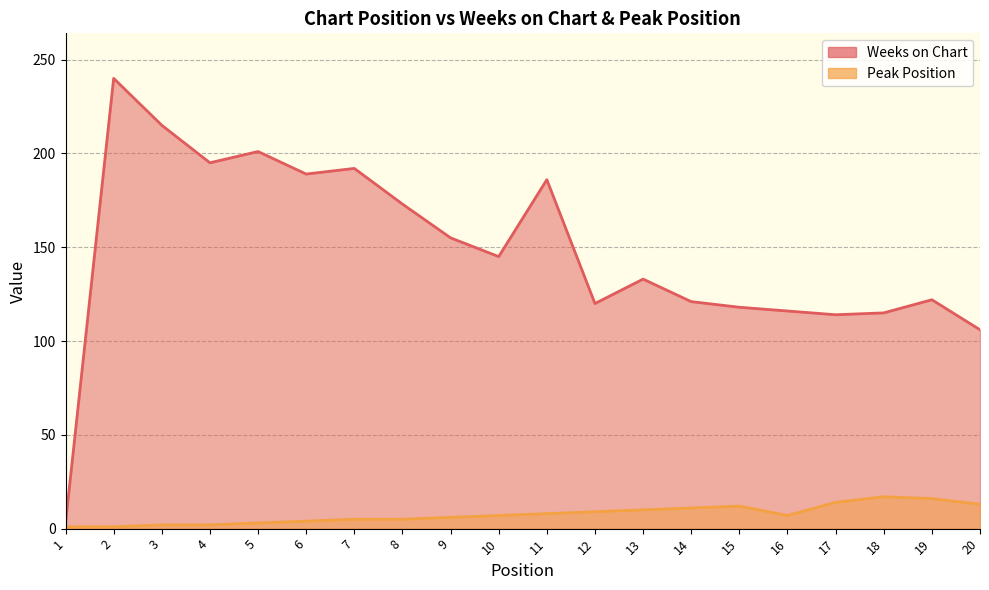

The Weeks on Chart series shows 270 at 5. True or false?

False